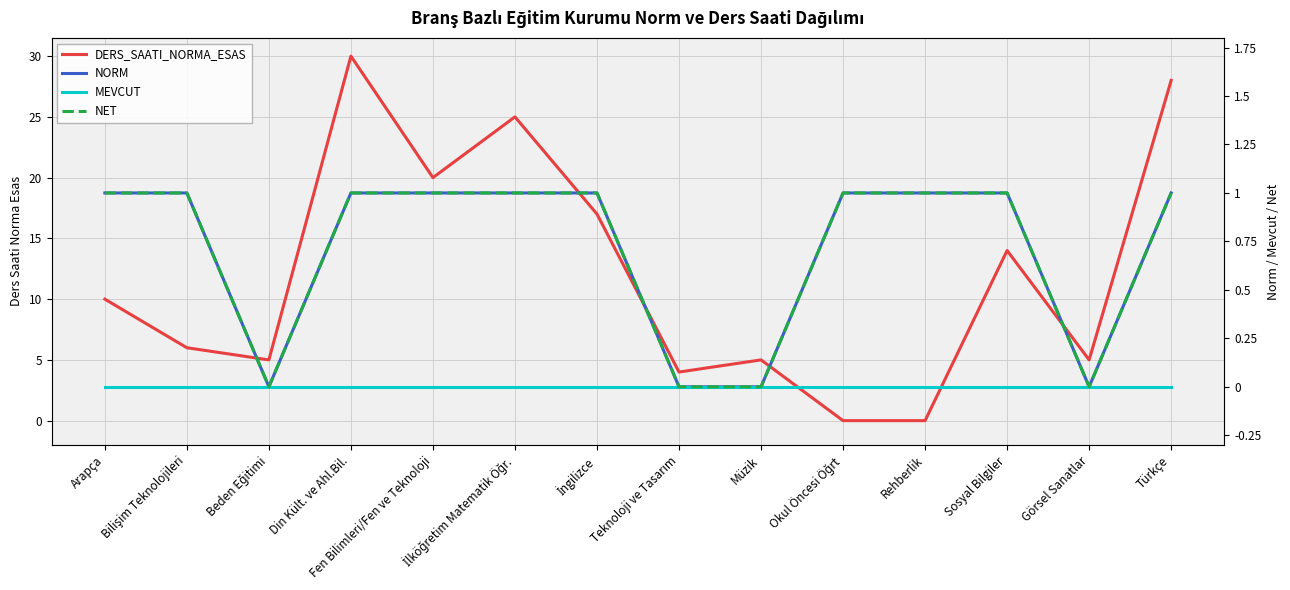

Where is MEVCUT nearest to the value 0?

Arapça